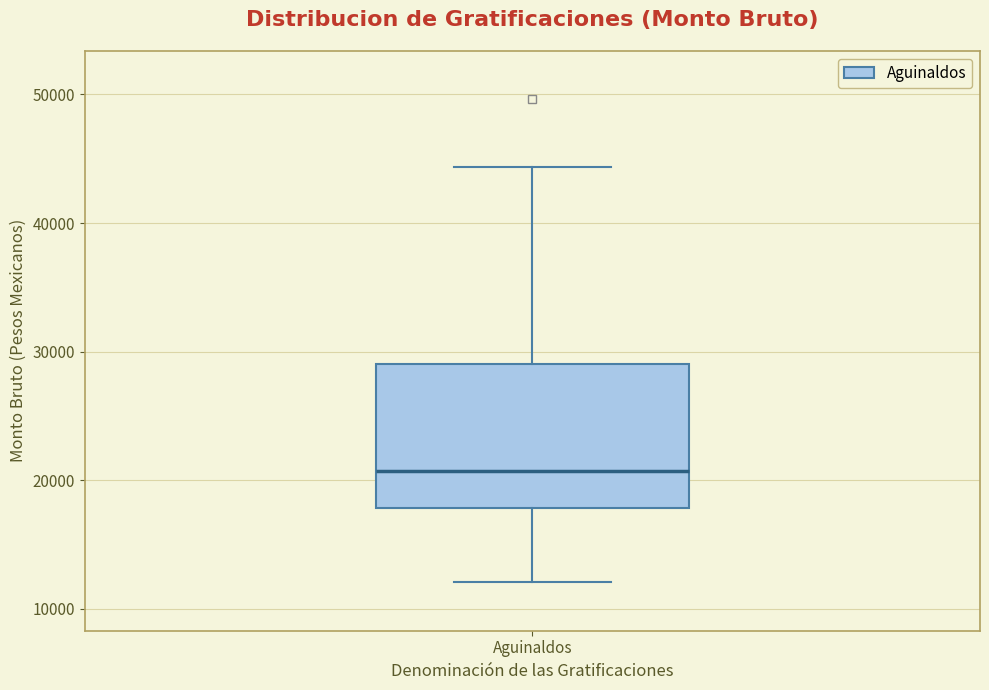

Read this box plot against the y-axis: the position of the median line, the range covered by the box, and the ends of both whiskers. The values are not printed on the chart, so give them approximately, as read against the axis.

median 21000, box 18000 to 29000, whiskers 12000 to 44000